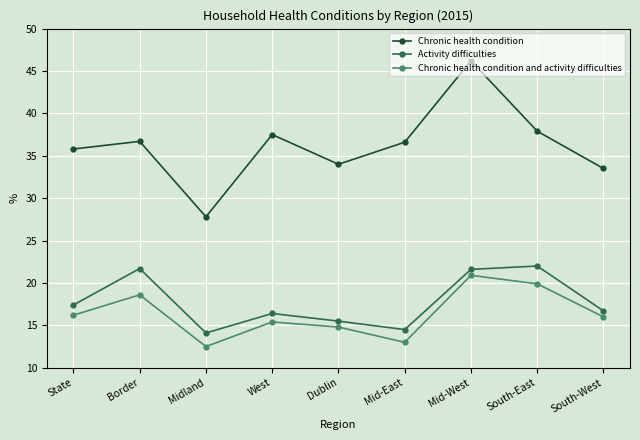

What is the difference between the highest and lowest values at Border?

18.1